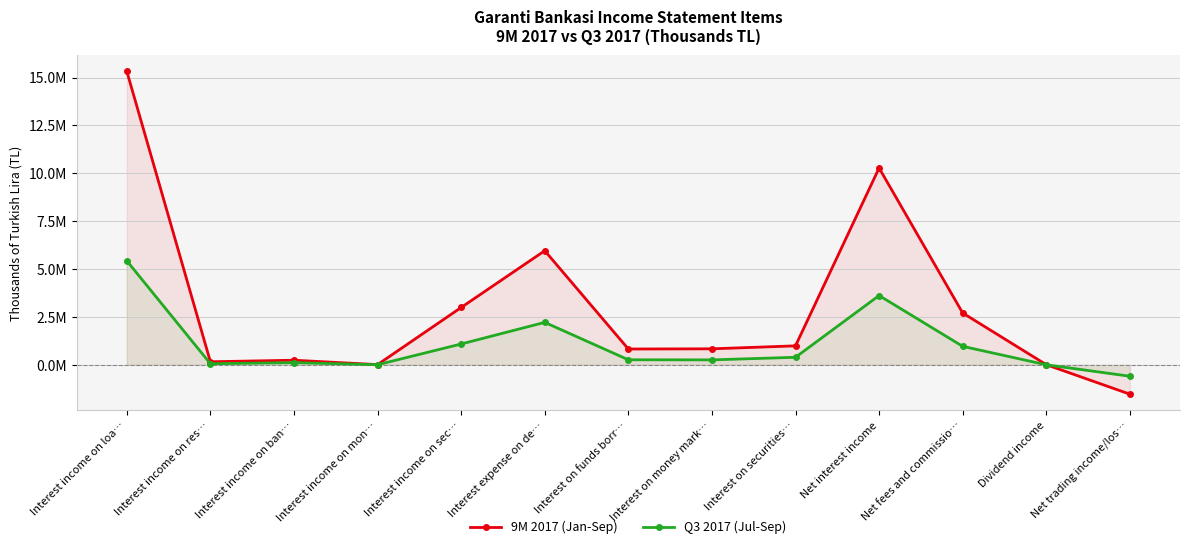

Which category has the lowest value in the 9M 2017 (Jan-Sep) series?

Net trading income/los…